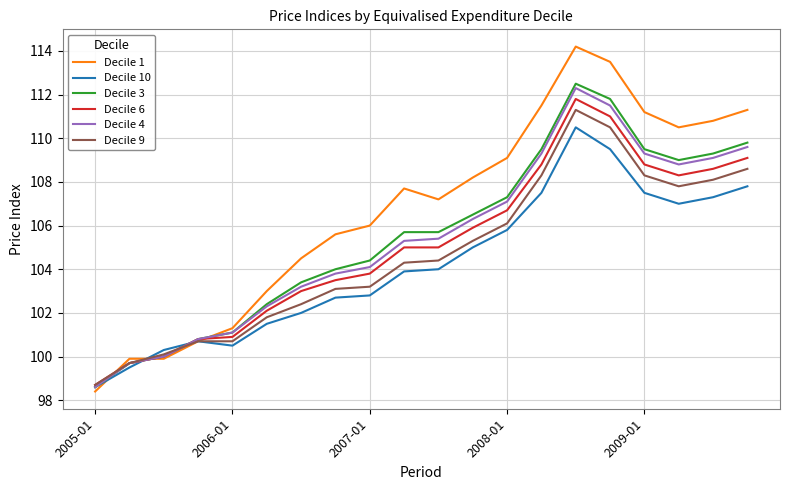

Which series has the largest range (max minus min)?

Decile 1